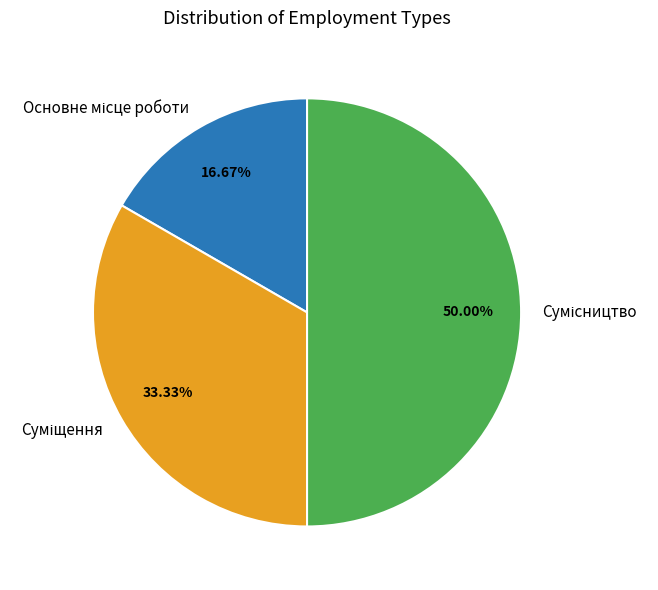

How many slices are in this pie chart?

3